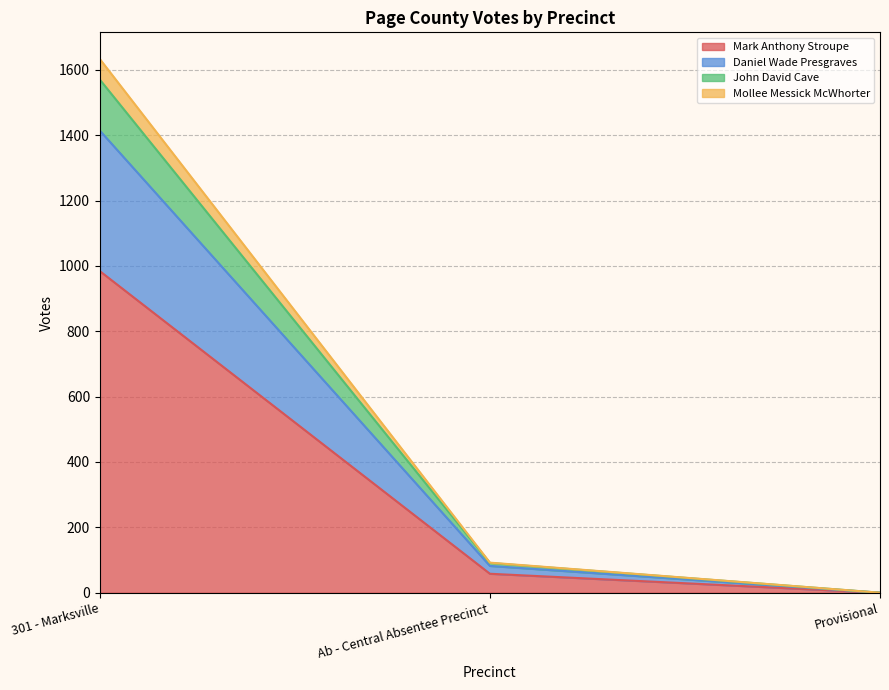

Reading left to right, what are the values for Mark Anthony Stroupe?

301 - Marksville=984	Ab - Central Absentee Precinct=58	Provisional=0